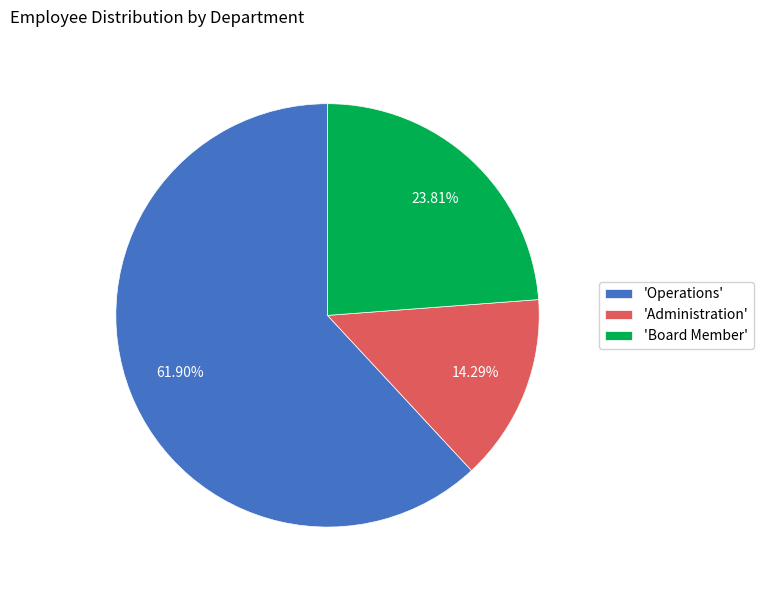

What is the ratio of the value at 'Board Member' to the value at 'Operations'?

0.4